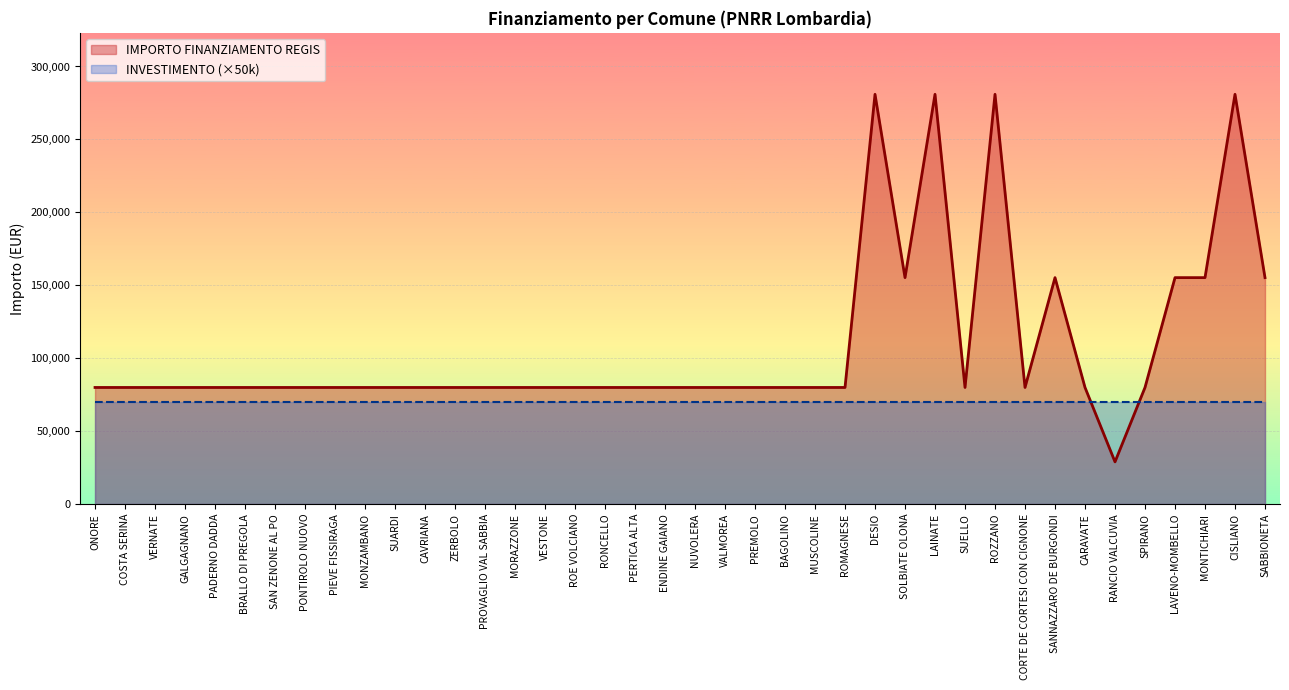

Reading left to right, transcribe all the data shown in this chart.

ONORE=79922	COSTA SERINA=79922	VERNATE=79922	GALGAGNANO=79922	PADERNO DADDA=79922	BRALLO DI PREGOLA=79922	SAN ZENONE AL PO=79922	PONTIROLO NUOVO=79922	PIEVE FISSIRAGA=79922	MONZAMBANO=79922	SUARDI=79922	CAVRIANA=79922	ZERBOLO=79922	PROVAGLIO VAL SABBIA=79922	MORAZZONE=79922	VESTONE=79922	ROE VOLCIANO=79922	RONCELLO=79922	PERTICA ALTA=79922	ENDINE GAIANO=79922	NUVOLERA=79922	VALMOREA=79922	PREMOLO=79922	BAGOLINO=79922	MUSCOLINE=79922	ROMAGNESE=79922	DESIO=280932	SOLBIATE OLONA=155234	LAINATE=280932	SUELLO=79922	ROZZANO=280932	CORTE DE CORTESI CON CIGNONE=79922	SANNAZZARO DE BURGONDI=155234	CARAVATE=79922	RANCIO VALCUVIA=28902	SPIRANO=79922	LAVENO-MOMBELLO=155234	MONTICHIARI=155234	CISLIANO=280932	SABBIONETA=155234